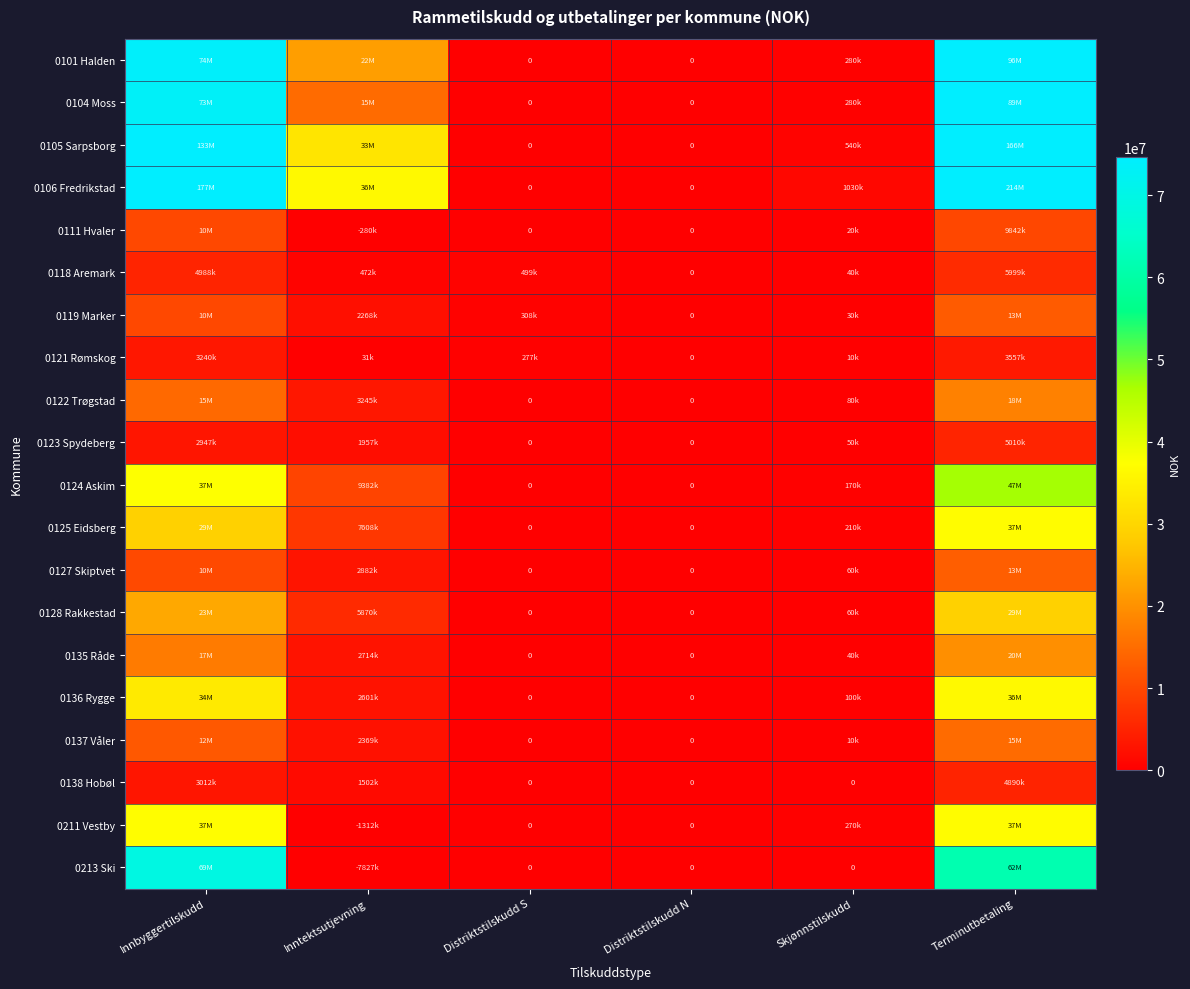

Which series changed the most between Distriktstilskudd N and Skjønnstilskudd?

0106 Fredrikstad